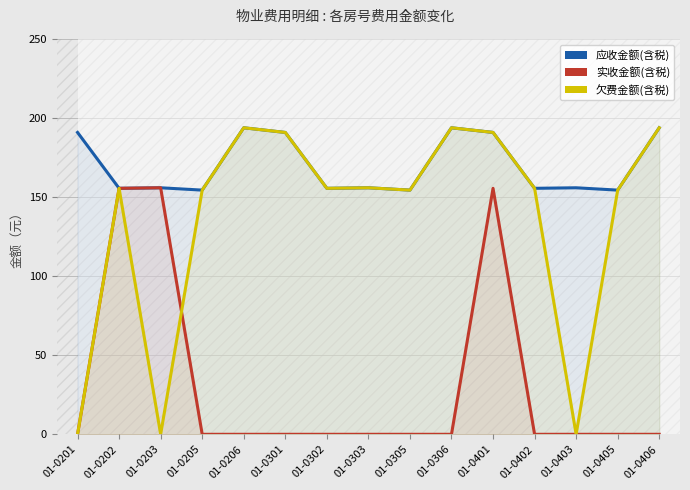

List the series in order of their peak value, lowest first.

实收金额(含税), 应收金额(含税), 欠费金额(含税)